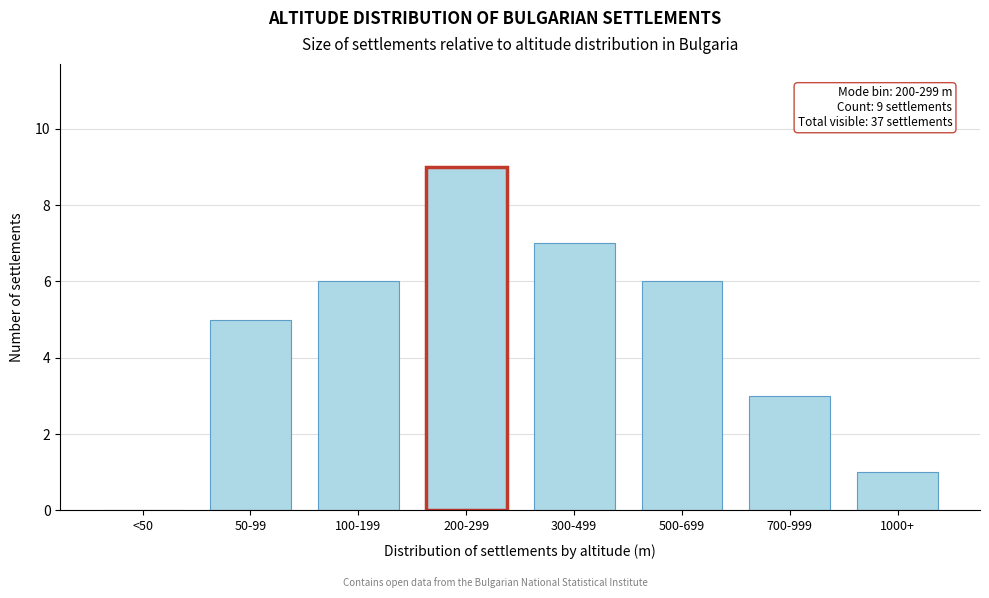

Reading left to right, extract all data points from this chart.

<50=0	50-99=5	100-199=6	200-299=9	300-499=7	500-699=6	700-999=3	1000+=1